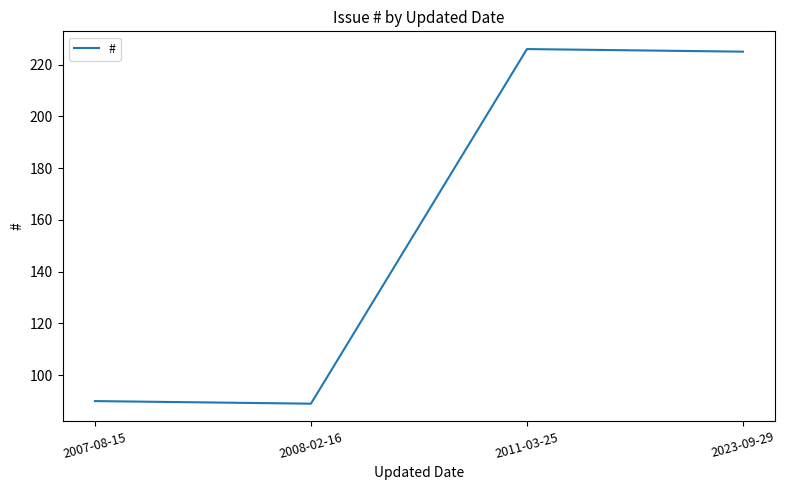

True or false: the data shows 225 at 2023-09-29.

True